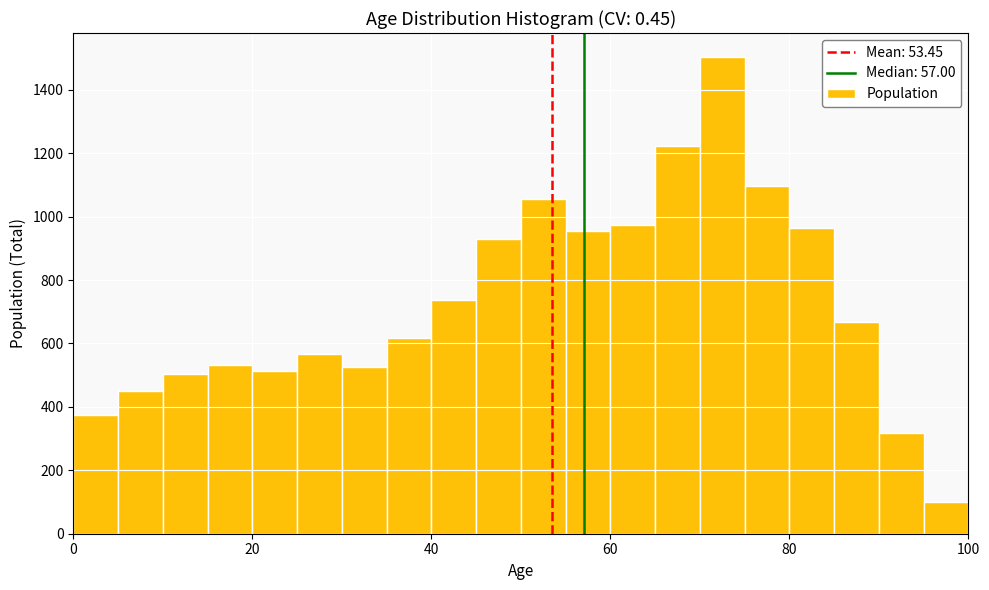

Read against the x-axis, roughly where is the centre of the tallest bar?

72